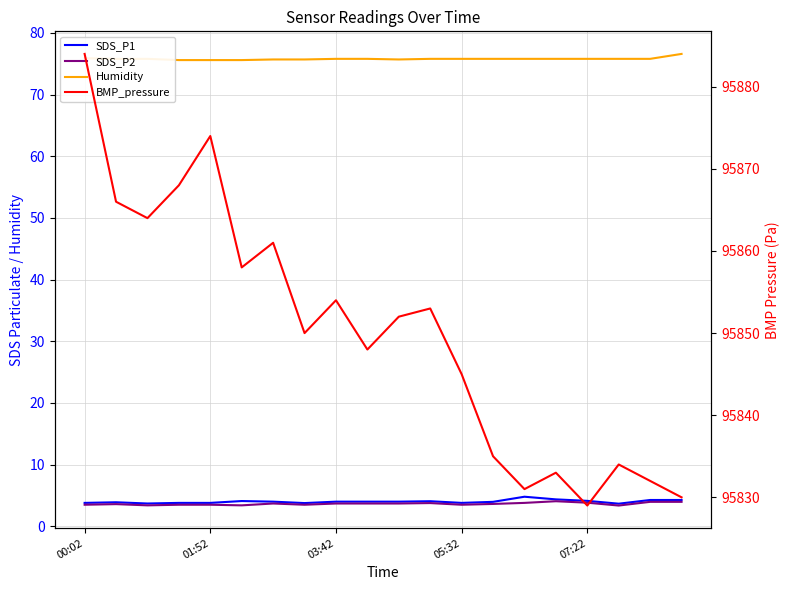

The SDS_P1 series shows 1.6 at 11. True or false?

False